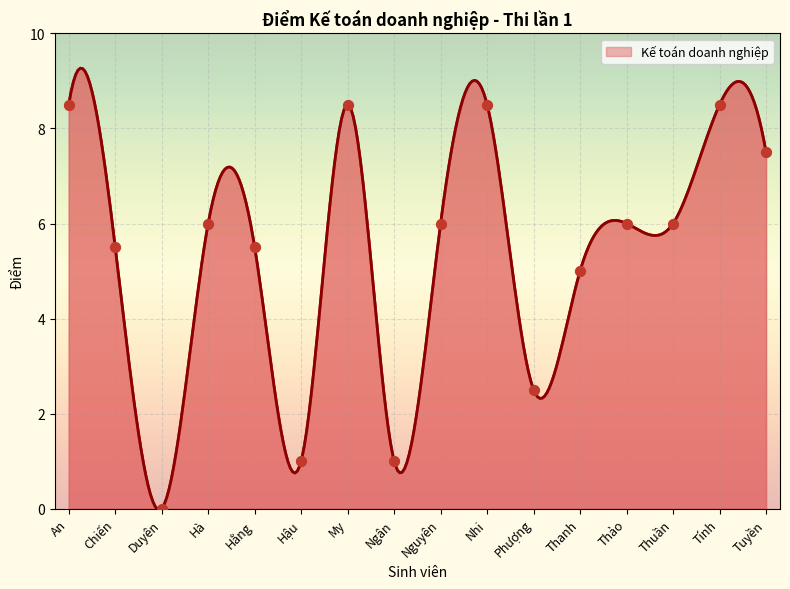

Which has a higher value, Nhi or Hậu?

Nhi